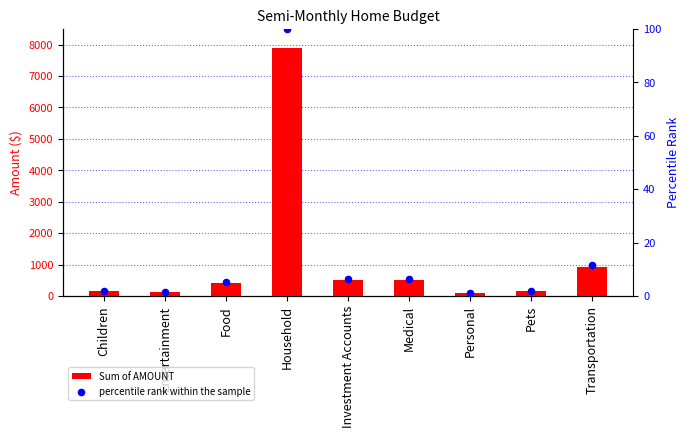

Which series has the widest spread of Y values?

Sum of AMOUNT